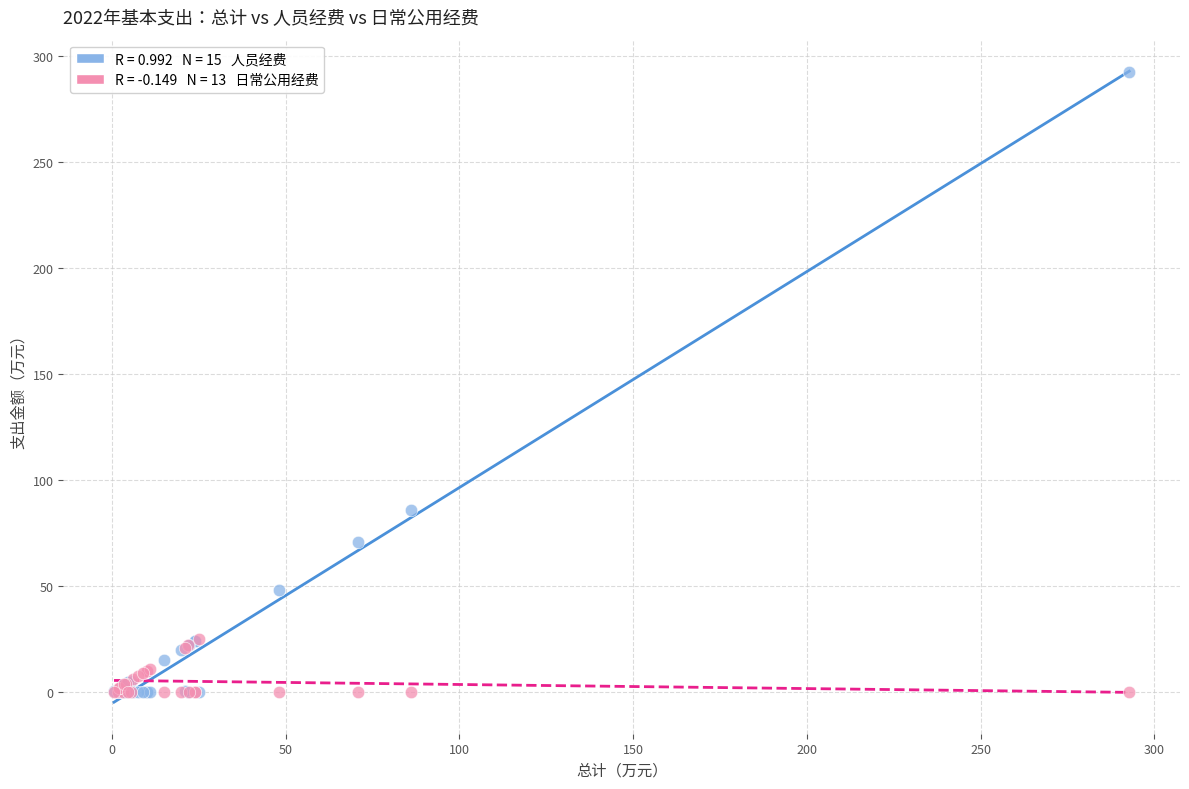

Across all series, what Y value is closest to 146?

86.0